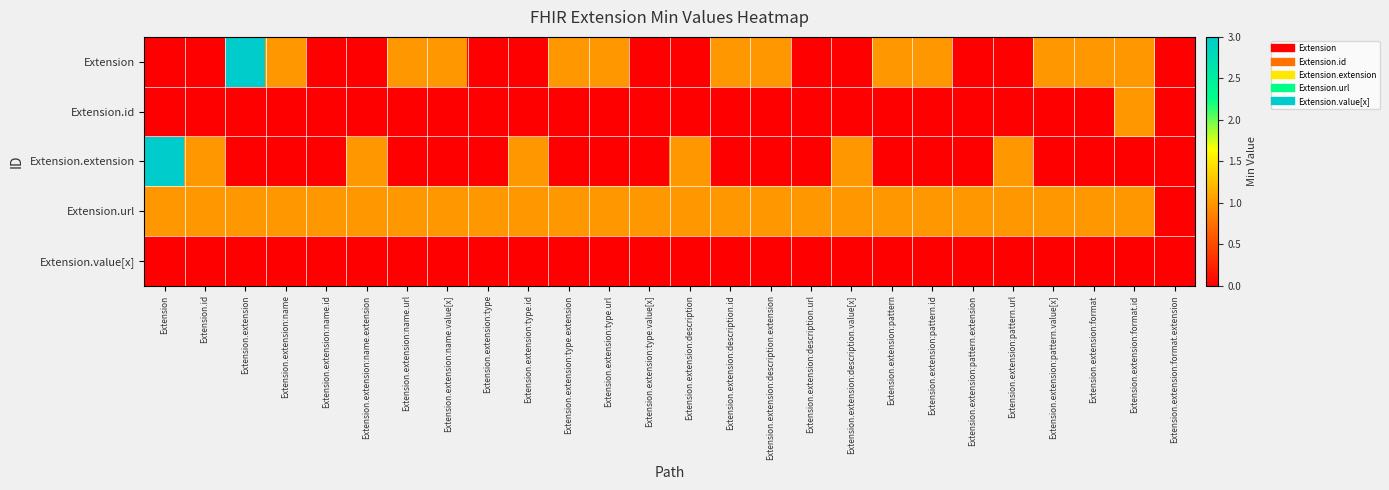

At how many categories does at least one series exceed 0?

25